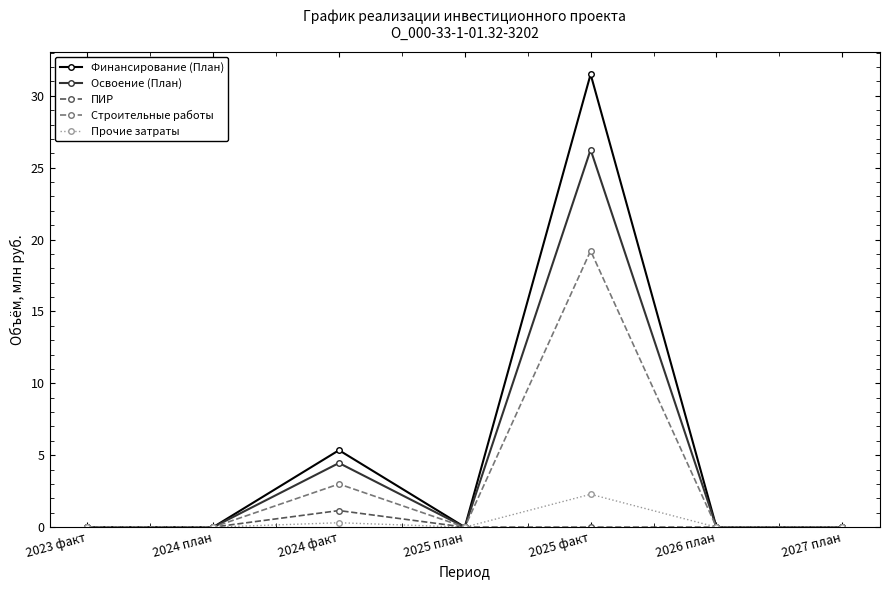

Is it true that Строительные работы equals 1.5 at 2024 факт?

False